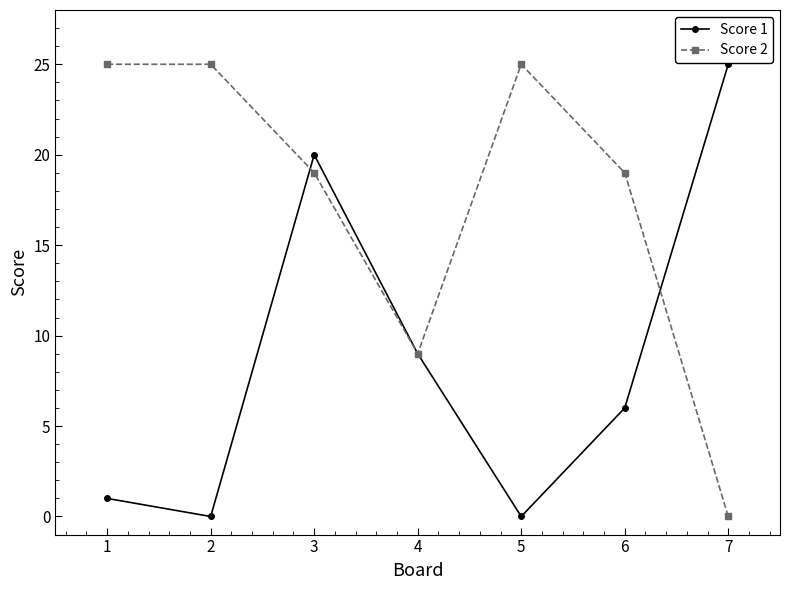

True or false: Score 1 and Score 2 intersect in this chart.

True